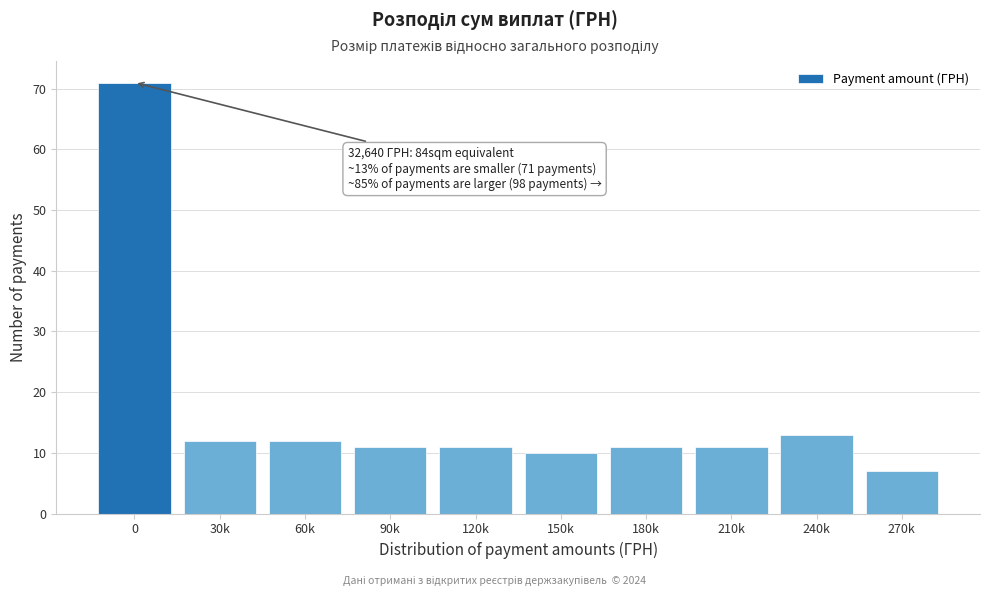

Reading left to right, extract all data points from this chart.

0=71	30k=12	60k=12	90k=11	120k=11	150k=10	180k=11	210k=11	240k=13	270k=7